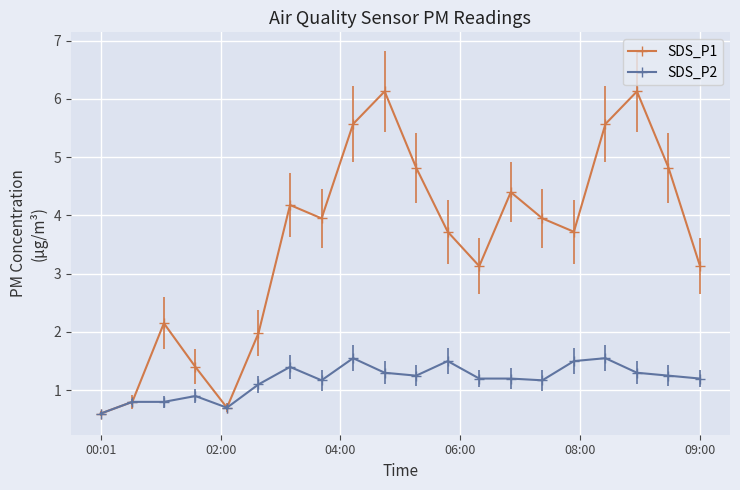

Rank the series by their maximum value, from highest to lowest.

SDS_P1, SDS_P2